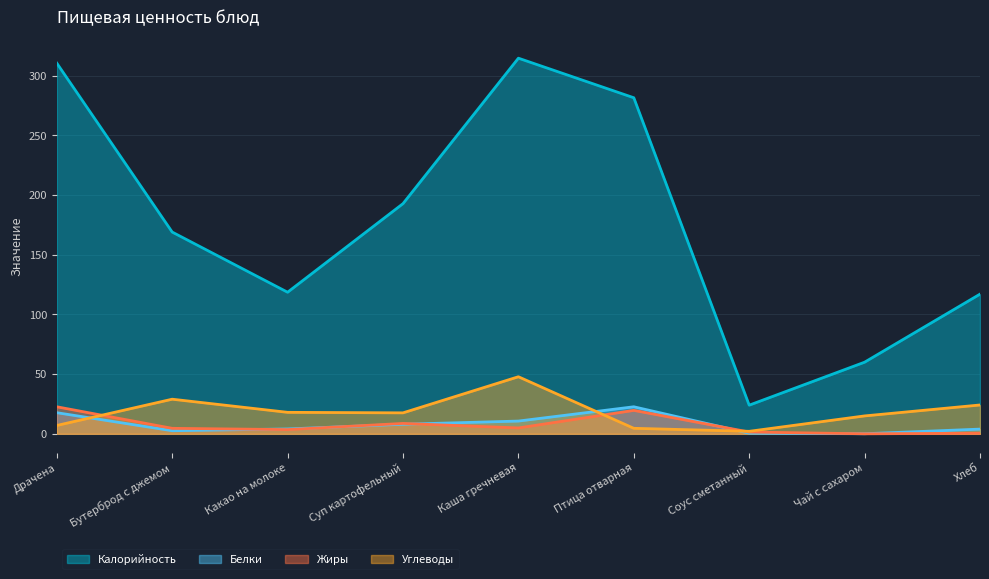

What value does the Жиры series have at Какао на молоке?

3.5